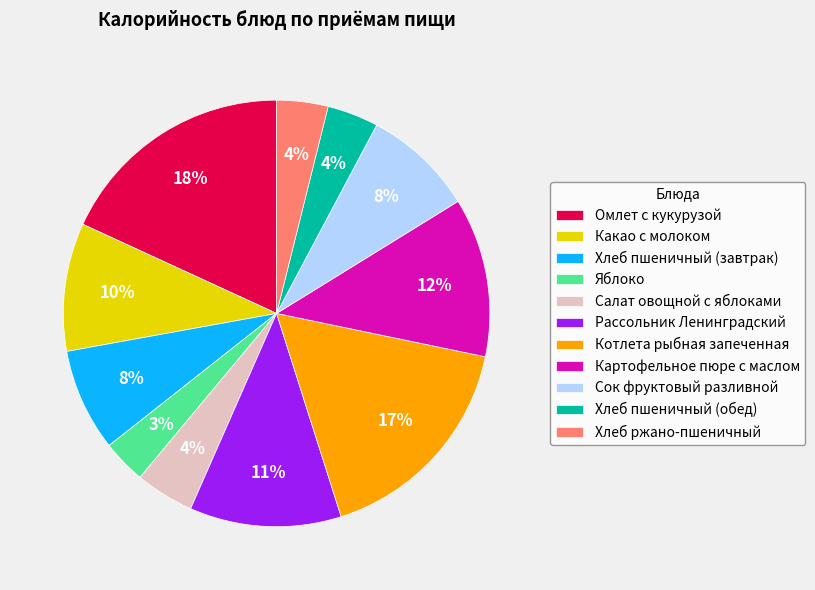

The Котлета рыбная запеченная slice represents 6% of the pie. True or false?

False